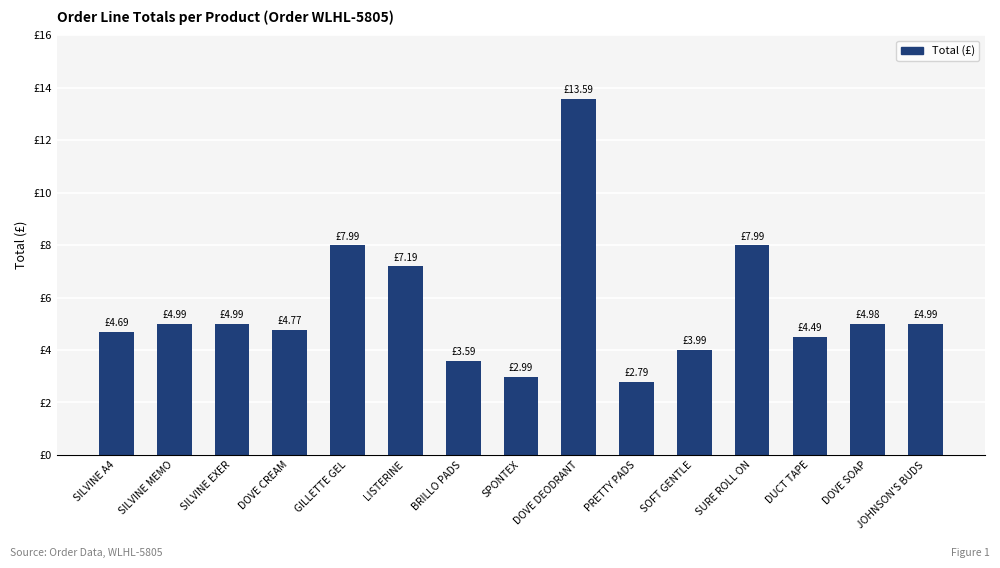

What is the label of the 3rd bar from the right?

DUCT TAPE